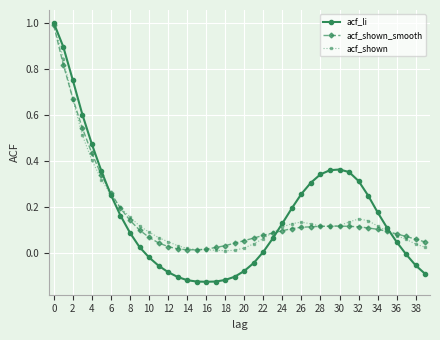

How many lines are shown in the chart?

3